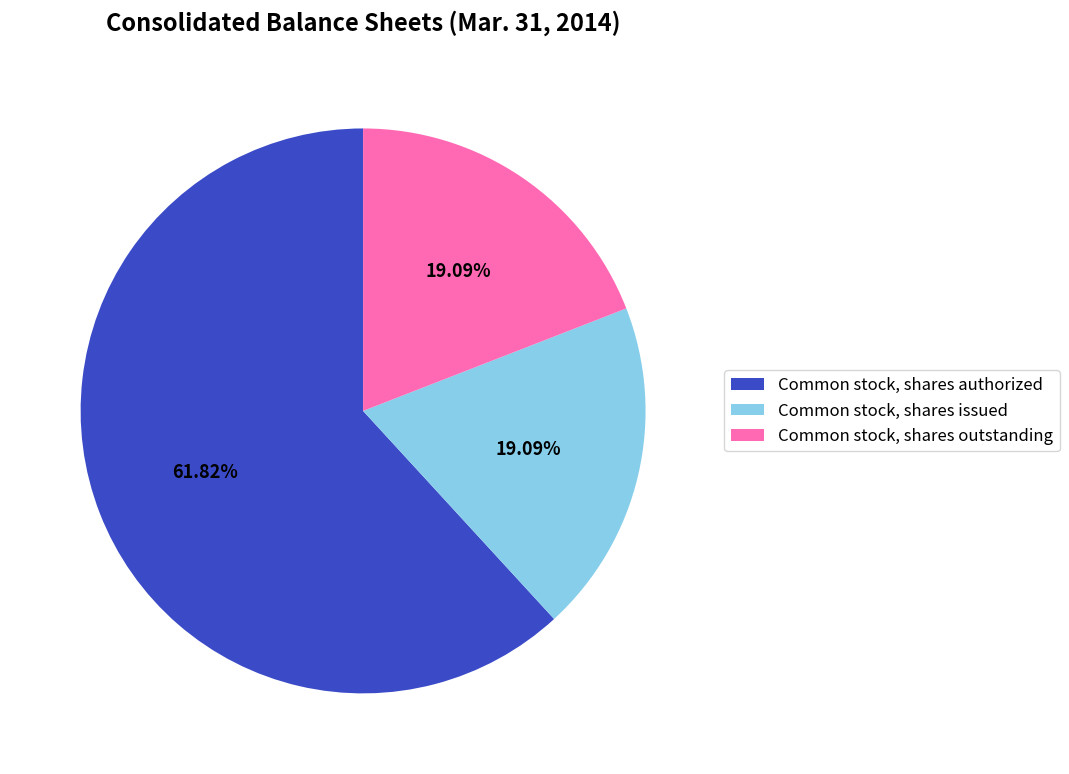

Which has a higher value, Common stock, shares authorized or Common stock, shares issued?

Common stock, shares authorized